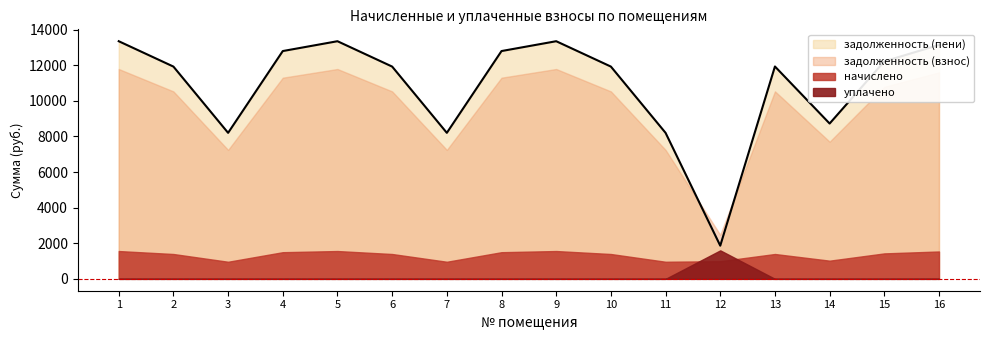

True or false: задолженность (пени) and уплачено intersect in this chart.

False